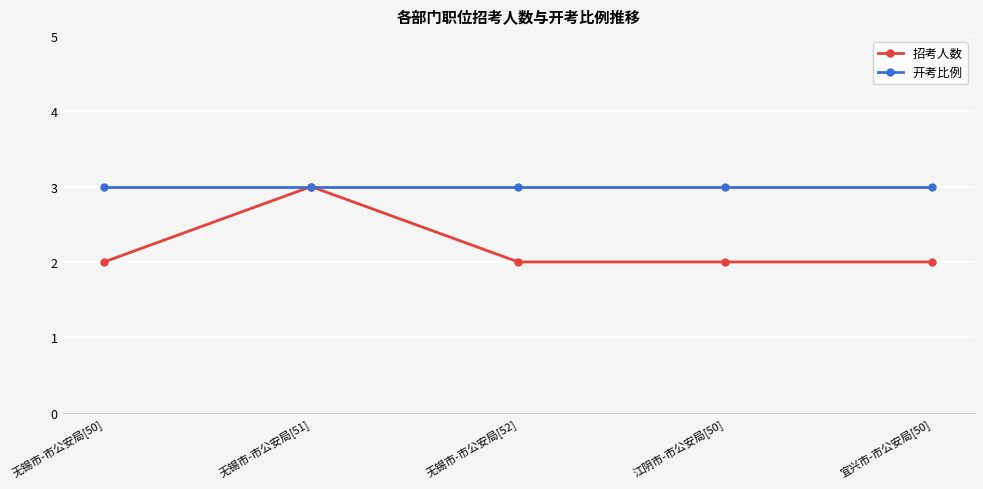

Which series has the widest spread of values?

招考人数